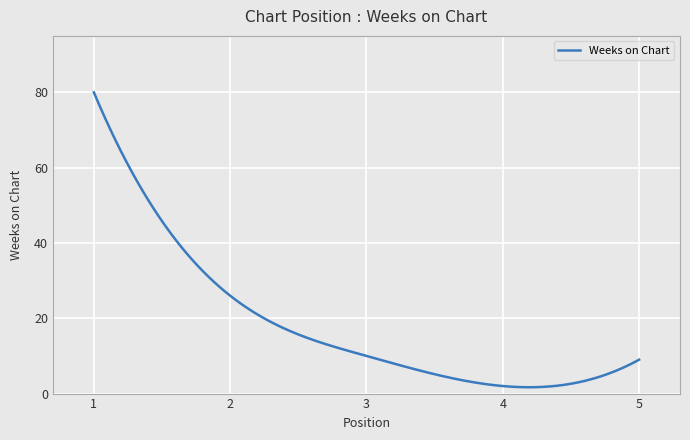

What is the greatest value displayed?

80.0